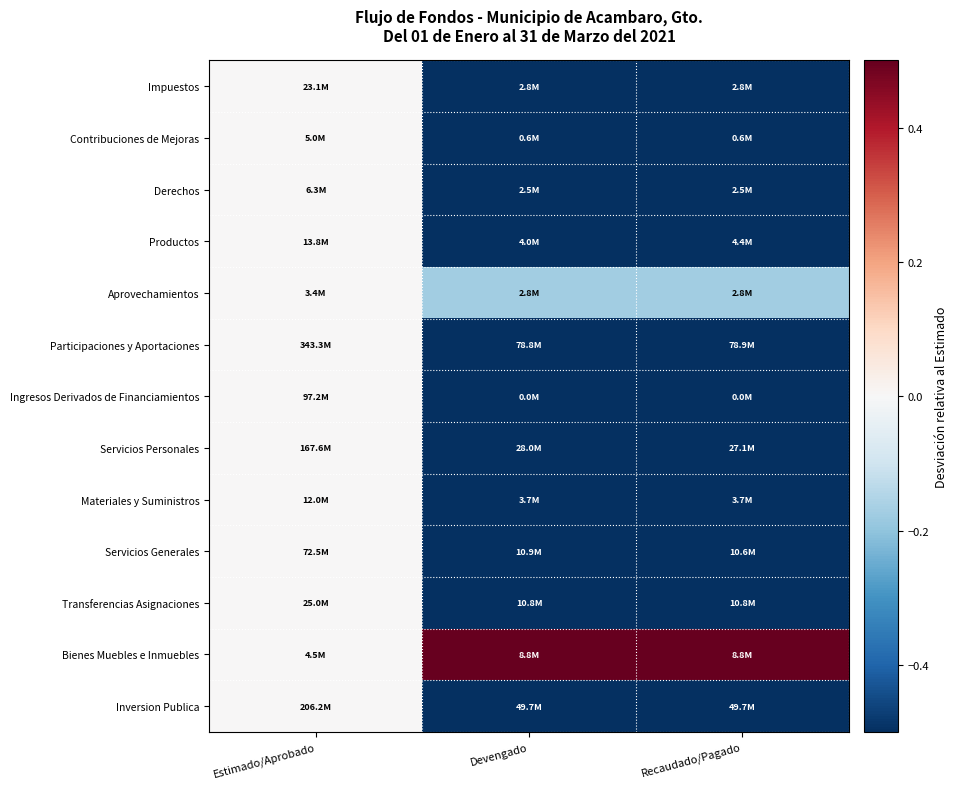

Reading right to left, extract all data points from this chart.

Impuestos: Recaudado/Pagado=-0.9	Devengado=-0.9	Estimado/Aprobado=0.0
Contribuciones de Mejoras: Recaudado/Pagado=-0.9	Devengado=-0.9	Estimado/Aprobado=0.0
Derechos: Recaudado/Pagado=-0.6	Devengado=-0.6	Estimado/Aprobado=0.0
Productos: Recaudado/Pagado=-0.7	Devengado=-0.7	Estimado/Aprobado=0.0
Aprovechamientos: Recaudado/Pagado=-0.2	Devengado=-0.2	Estimado/Aprobado=0.0
Participaciones y Aportaciones: Recaudado/Pagado=-0.8	Devengado=-0.8	Estimado/Aprobado=0.0
Ingresos Derivados de Financiamientos: Recaudado/Pagado=-1.0	Devengado=-1.0	Estimado/Aprobado=0.0
Servicios Personales: Recaudado/Pagado=-0.8	Devengado=-0.8	Estimado/Aprobado=0.0
Materiales y Suministros: Recaudado/Pagado=-0.7	Devengado=-0.7	Estimado/Aprobado=0.0
Servicios Generales: Recaudado/Pagado=-0.9	Devengado=-0.9	Estimado/Aprobado=0.0
Transferencias Asignaciones: Recaudado/Pagado=-0.6	Devengado=-0.6	Estimado/Aprobado=0.0
Bienes Muebles e Inmuebles: Recaudado/Pagado=0.9	Devengado=0.9	Estimado/Aprobado=0.0
Inversion Publica: Recaudado/Pagado=-0.8	Devengado=-0.8	Estimado/Aprobado=0.0